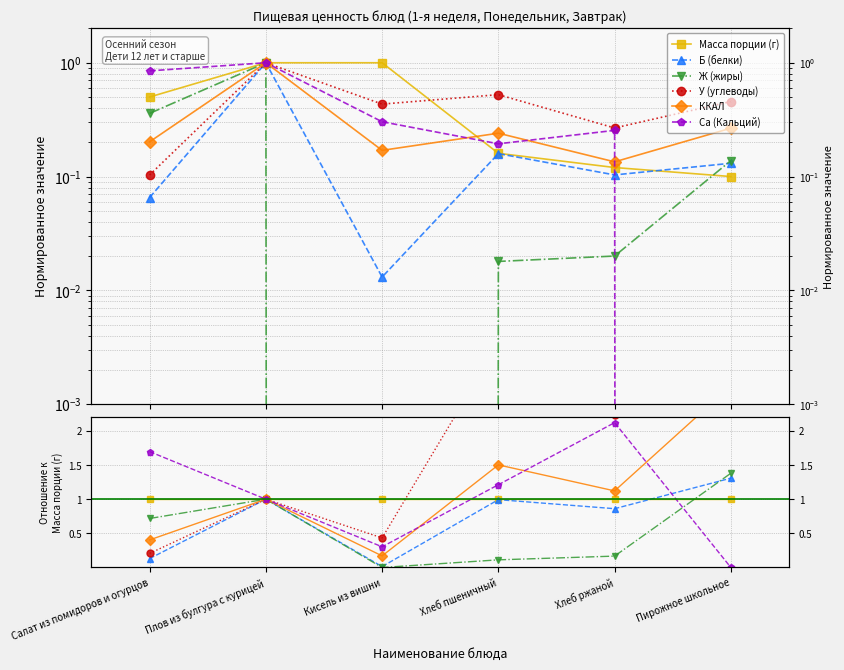

What is the total value across all series at Хлеб пшеничный?

8.1